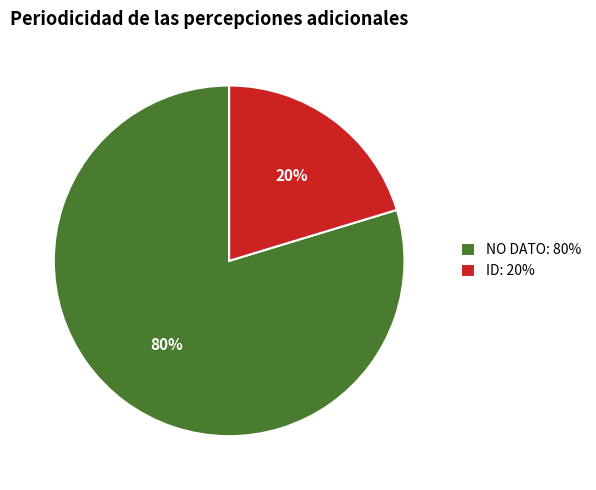

Which slice represents more than half of the pie?

NO DATO